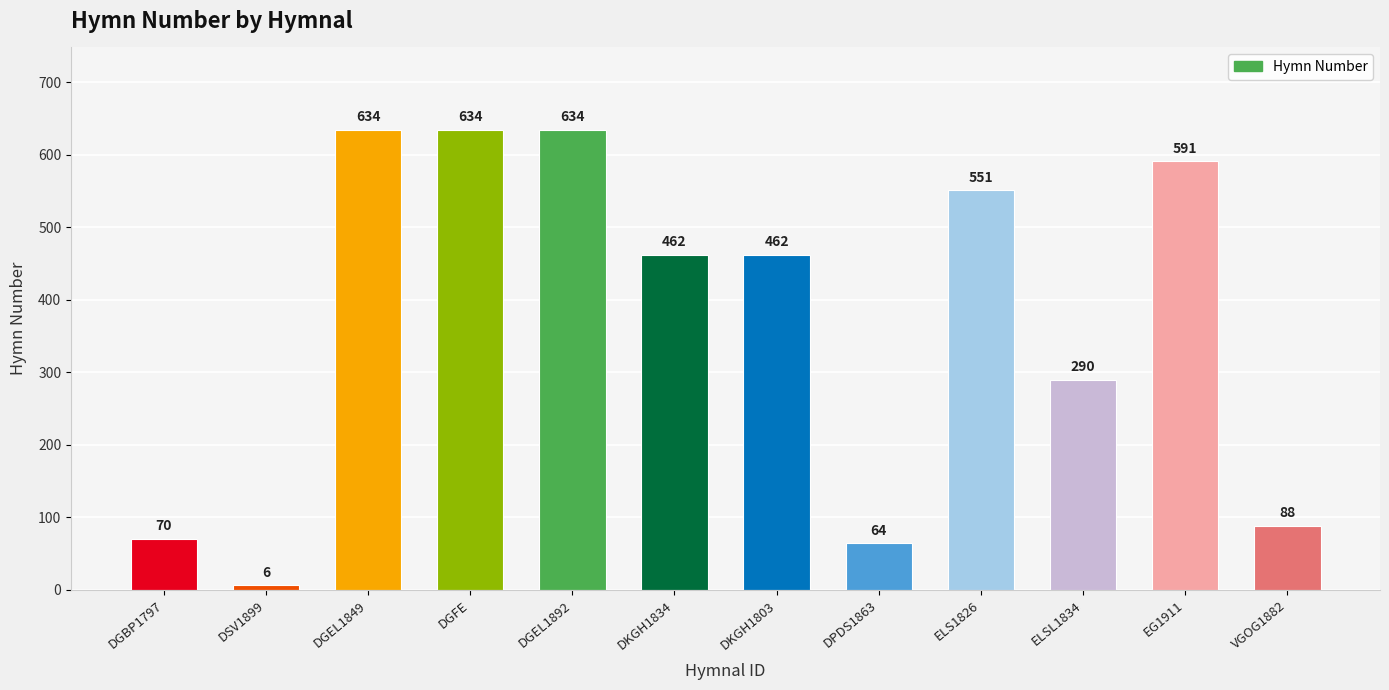

What is the greatest value displayed?

634